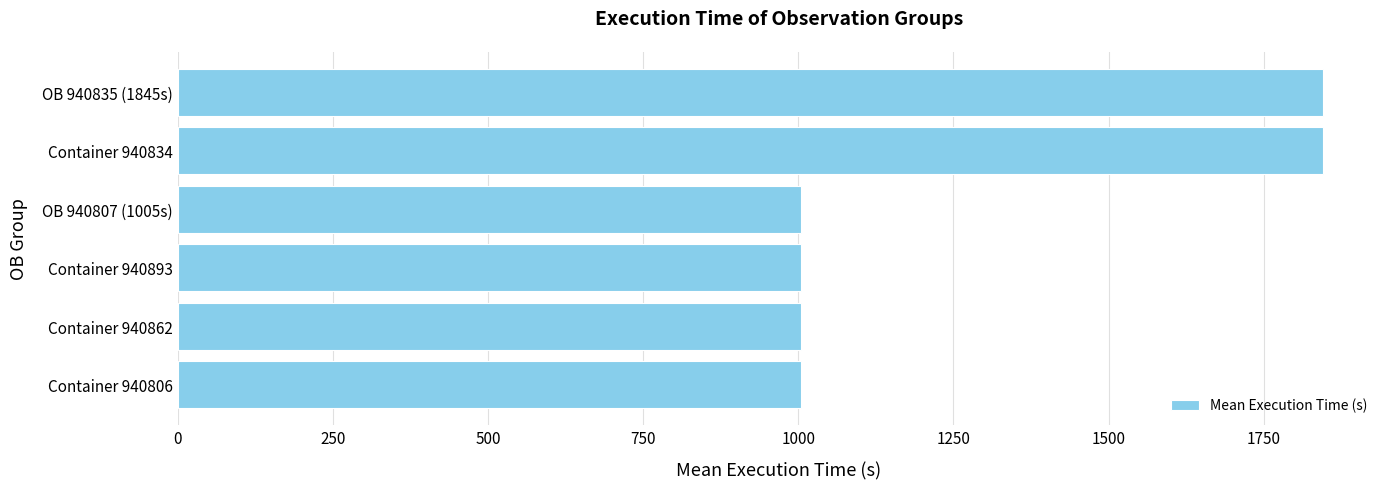

Does the chart contain stacked bars?

No